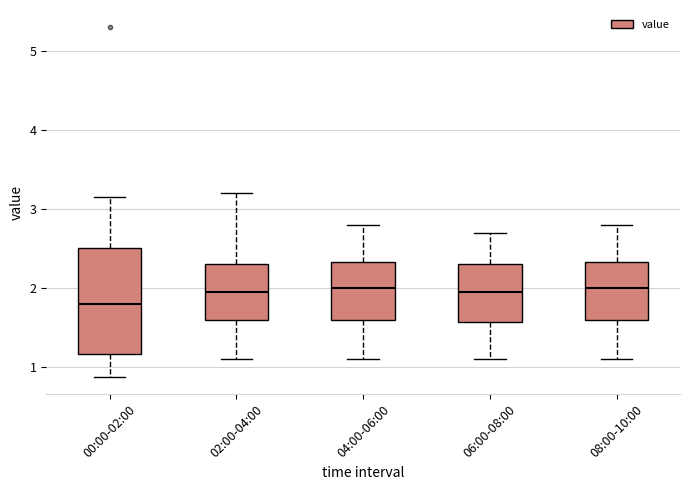

Where is the upper edge of the box for 00:00-02:00 on the y-axis? The values are not printed on the chart, so give them approximately, as read against the axis.

2.5